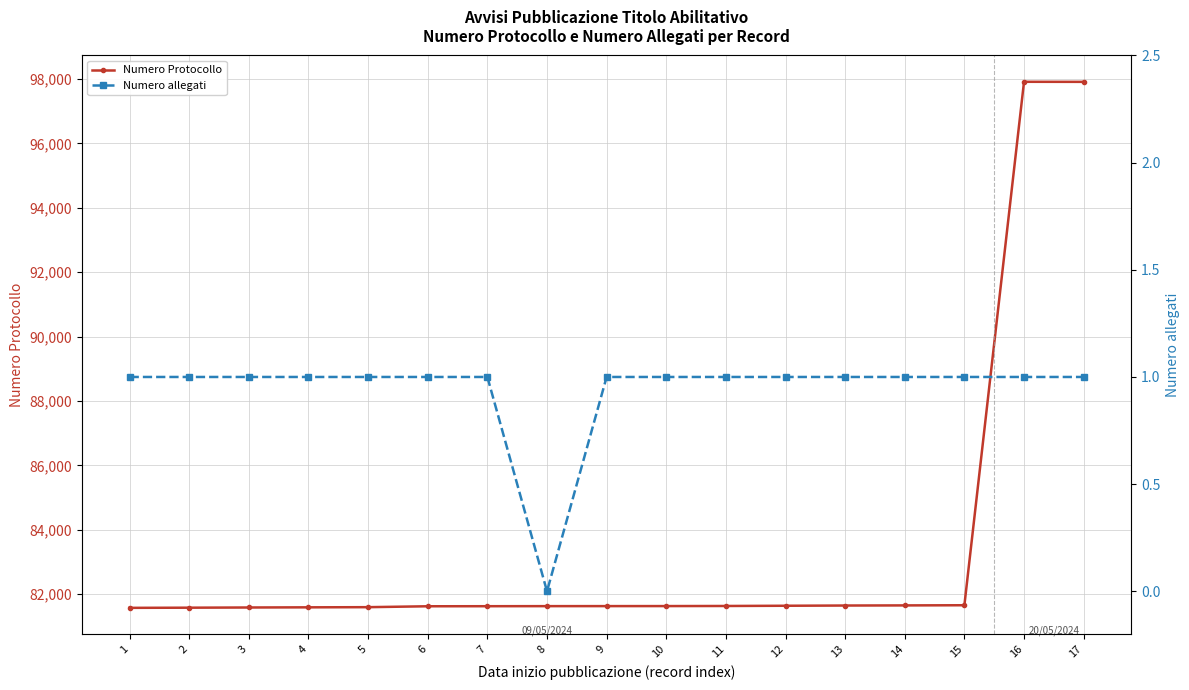

What is the spread (max minus min) of values at 14?

81648